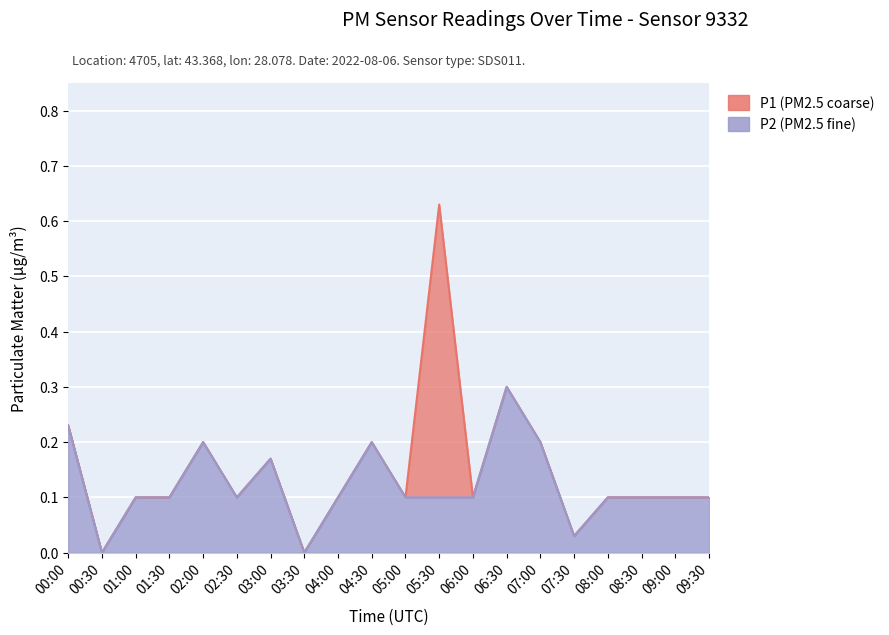

Reading right to left, transcribe all the data shown in this chart.

P1: 09:30=0.1	09:00=0.1	08:30=0.1	08:00=0.1	07:30=0.0	07:00=0.2	06:30=0.3	06:00=0.1	05:30=0.6	05:00=0.1	04:30=0.2	04:00=0.1	03:30=0.0	03:00=0.2	02:30=0.1	02:00=0.2	01:30=0.1	01:00=0.1	00:30=0.0	00:00=0.2
P2: 09:30=0.1	09:00=0.1	08:30=0.1	08:00=0.1	07:30=0.0	07:00=0.2	06:30=0.3	06:00=0.1	05:30=0.1	05:00=0.1	04:30=0.2	04:00=0.1	03:30=0.0	03:00=0.2	02:30=0.1	02:00=0.2	01:30=0.1	01:00=0.1	00:30=0.0	00:00=0.2